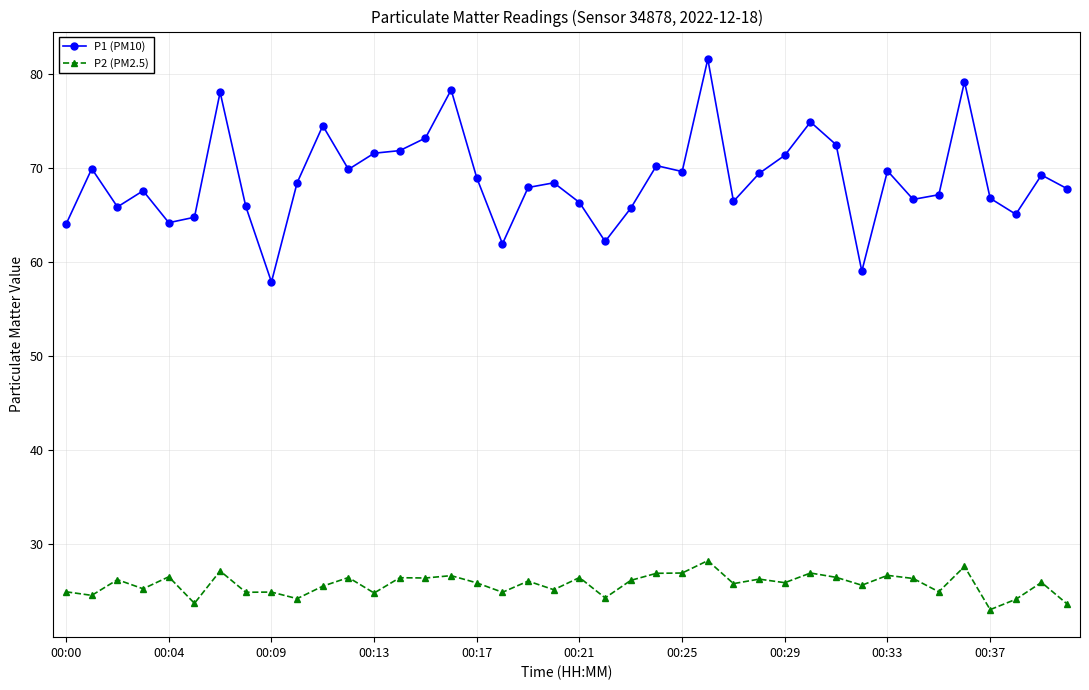

What are all the series names shown in the legend?

P1 (PM10), P2 (PM2.5)